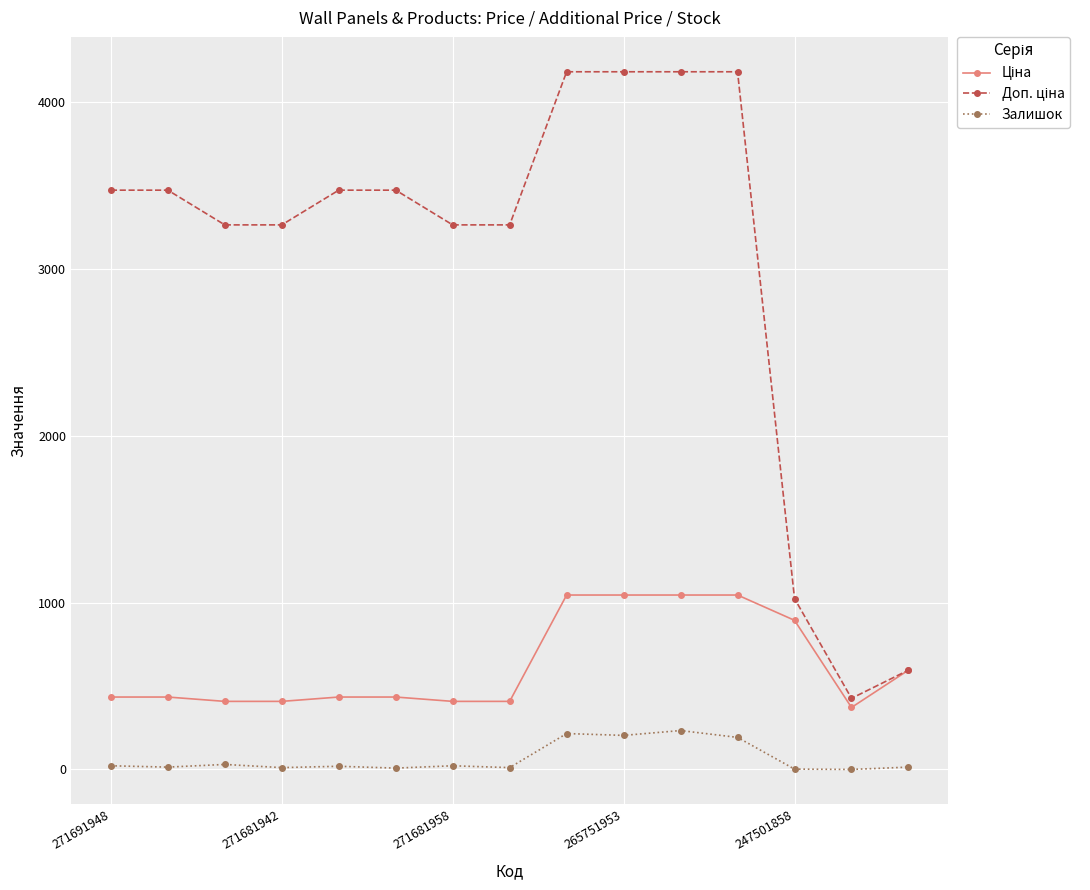

What is the maximum value shown in the chart?

4179.3